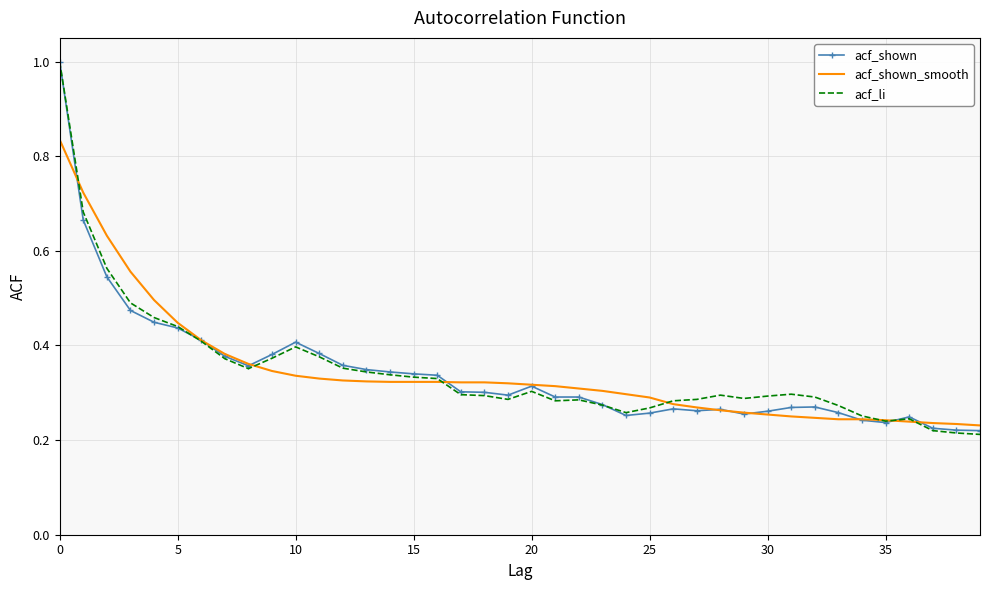

What is the greatest value displayed?

1.0